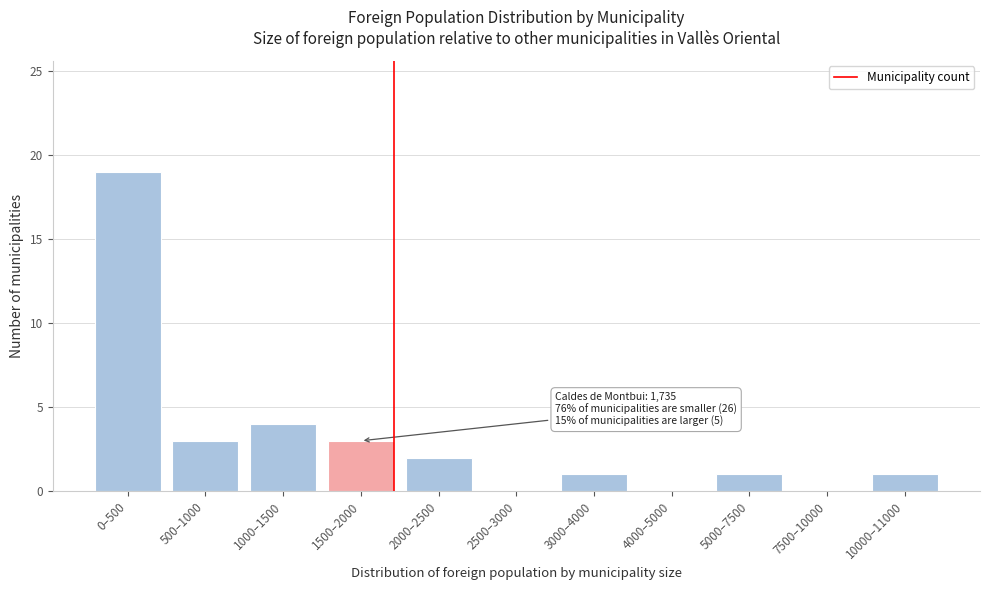

Reading right to left, what are all the values shown in this chart?

10000–11000=1	7500–10000=0	5000–7500=1	4000–5000=0	3000–4000=1	2500–3000=0	2000–2500=2	1500–2000=3	1000–1500=4	500–1000=3	0–500=19